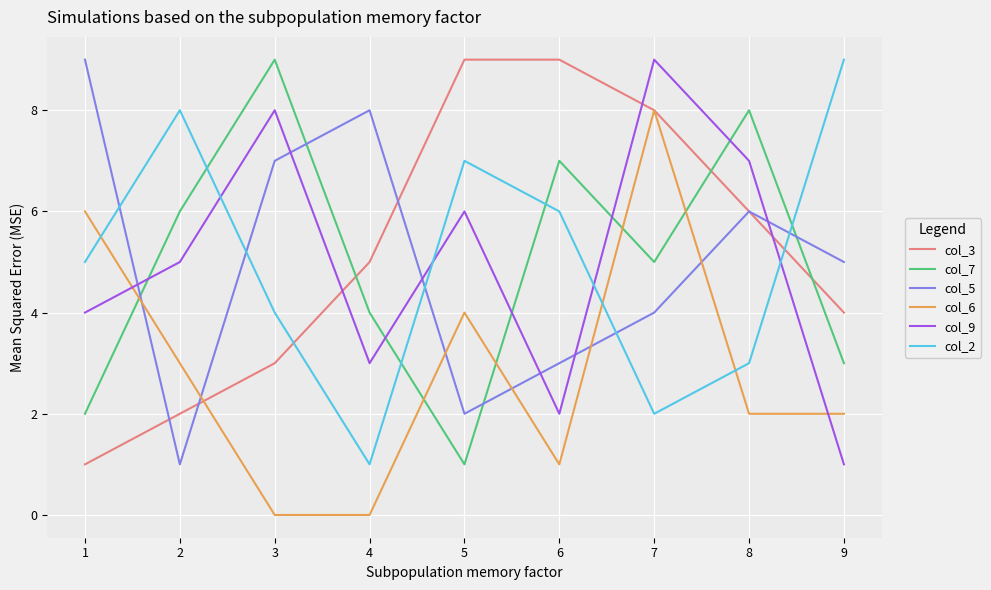

True or false: col_9 has more than 0 interior local peaks.

True